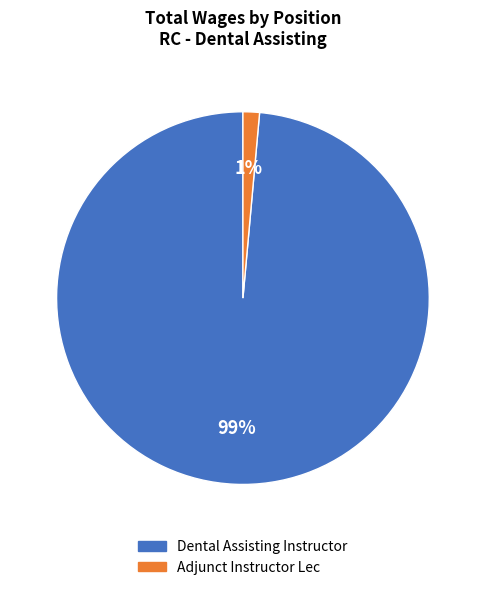

To the nearest percent, what percentage of the pie is Dental Assisting Instructor?

99%